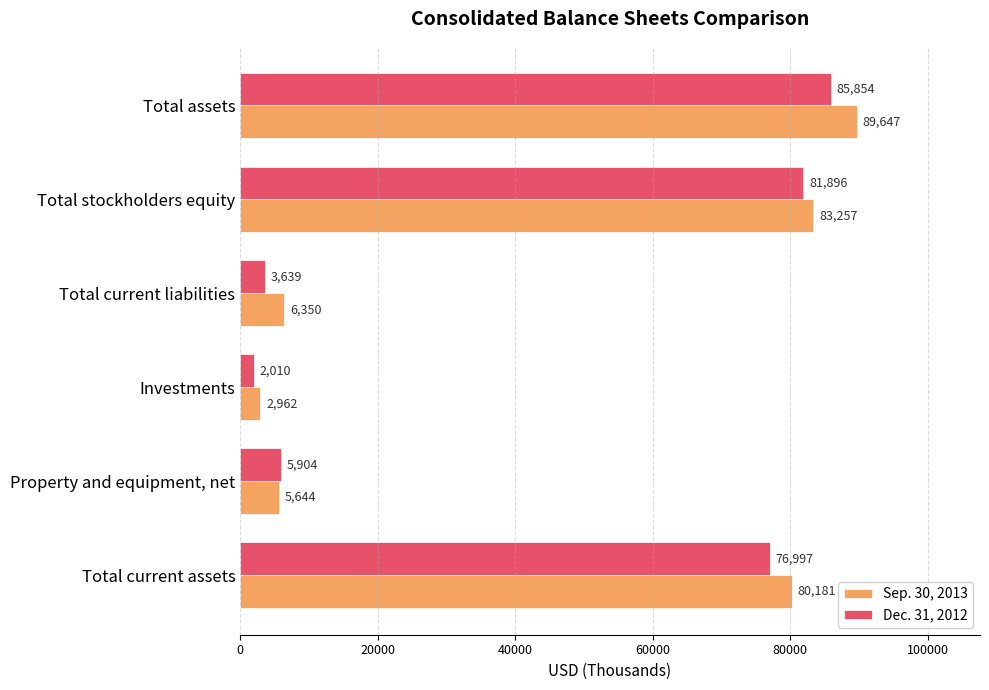

The Sep. 30, 2013 series shows 5644 at Property and equipment, net. True or false?

True